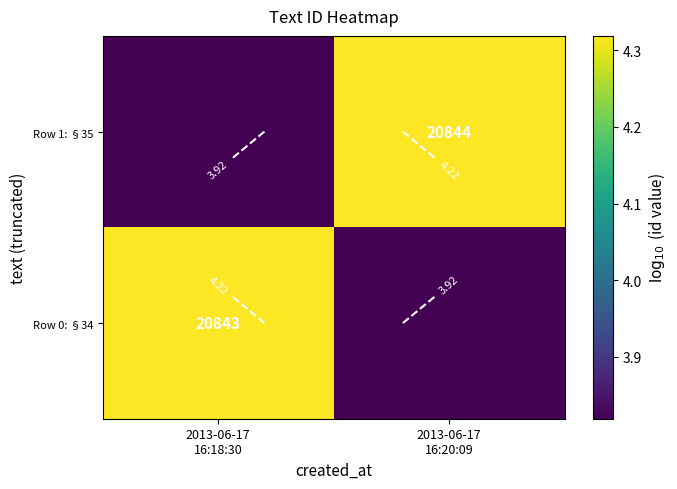

How many data points in Row 1: §35 are less than 4?

1